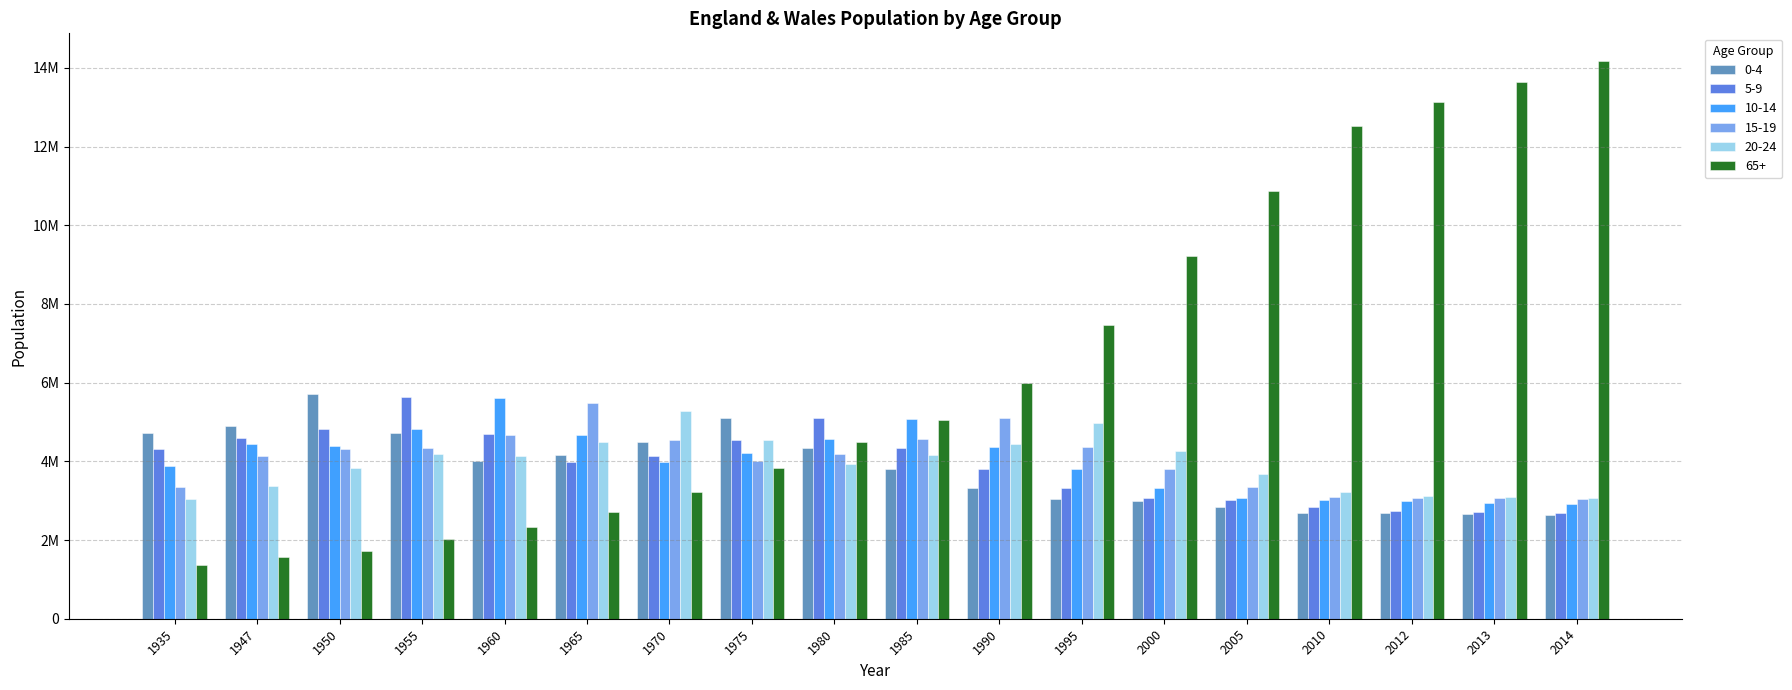

What are all the series names shown in the legend?

0-4, 5-9, 10-14, 15-19, 20-24, 65+